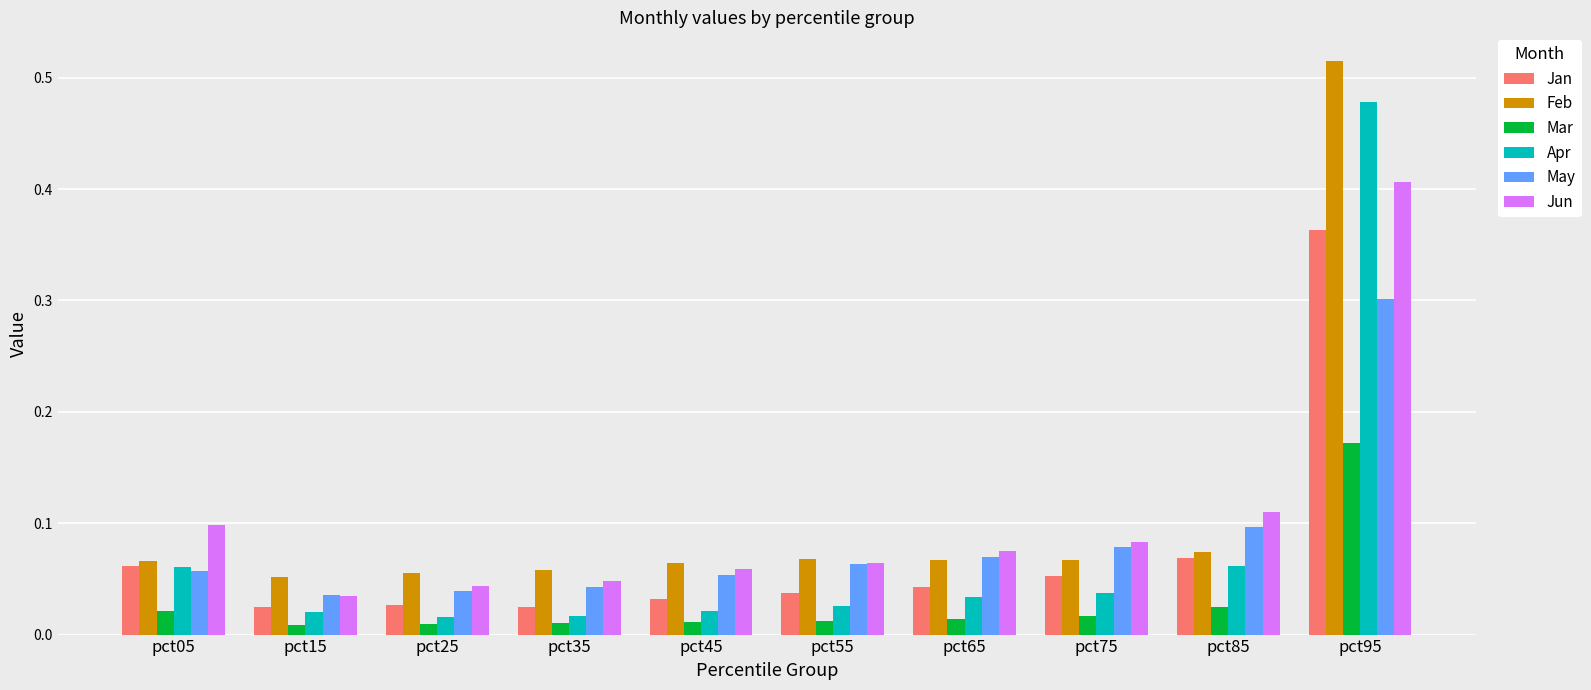

List the series in order of their peak value, highest first.

Feb, Apr, Jun, Jan, May, Mar